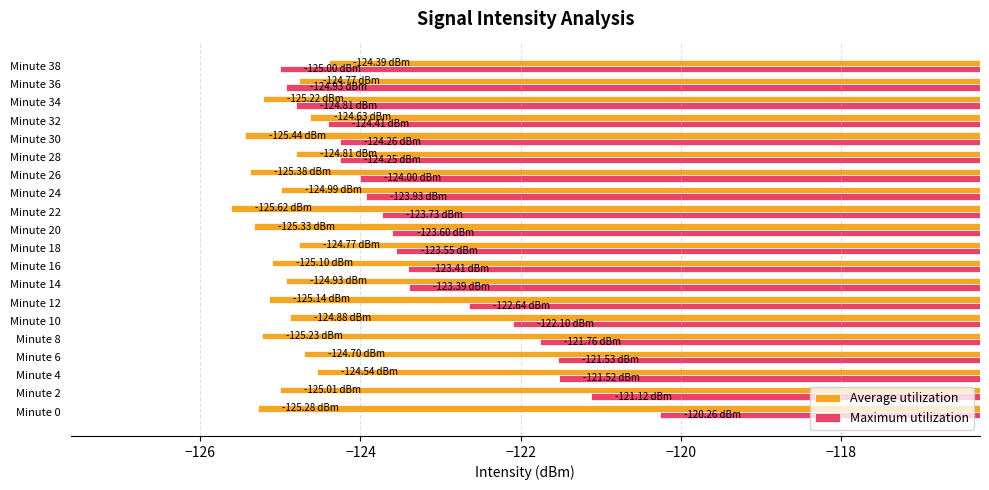

Which series changed the most between Minute 0 and Minute 32?

Maximum utilization